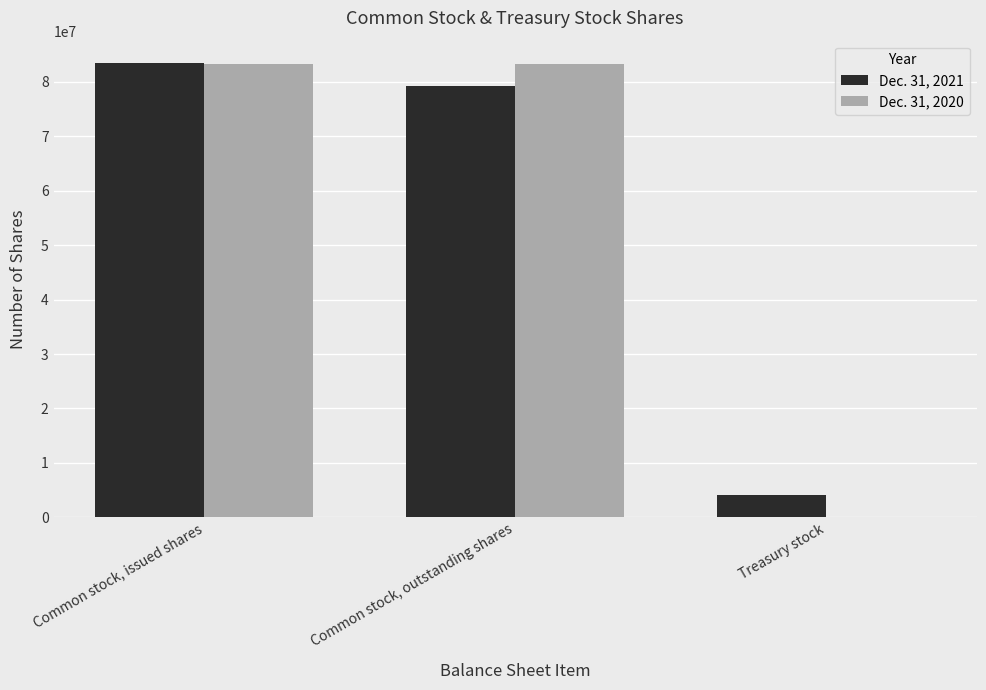

Count the number of data series in this chart.

2